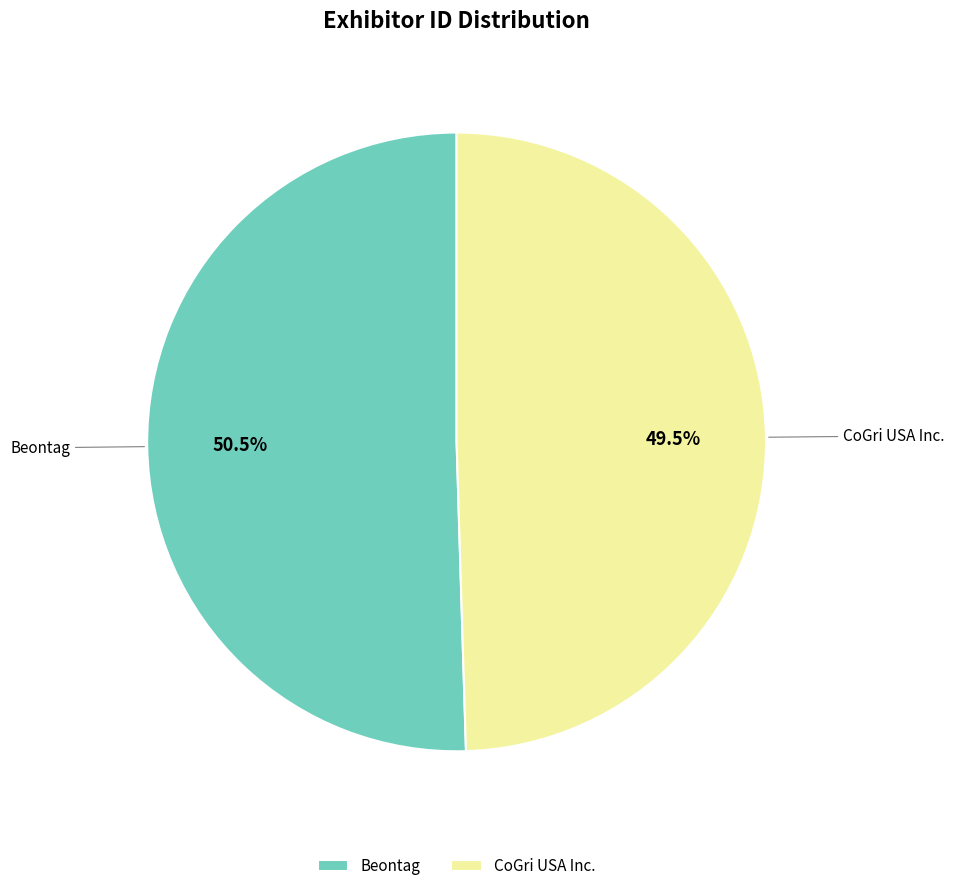

Which slice is the largest?

Beontag